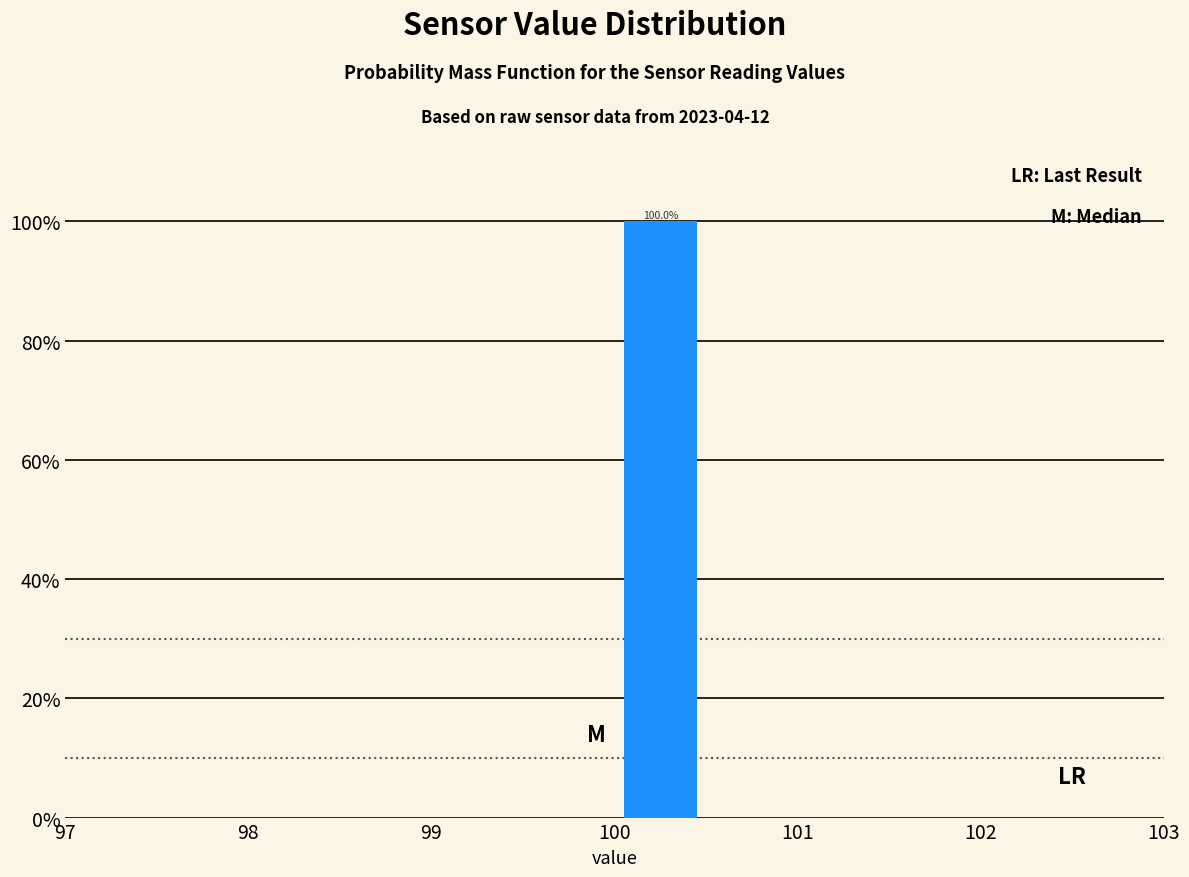

Which range on the x-axis has the tallest bar?

100.0 to 100.5